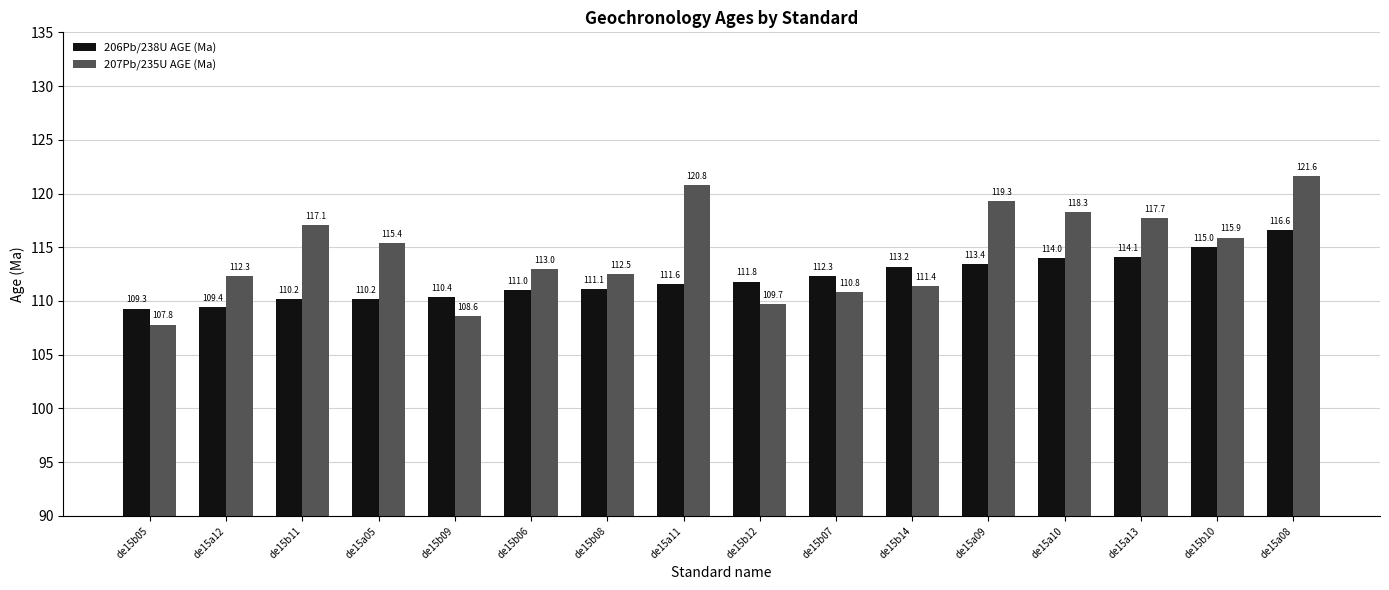

Read the 207Pb/235U AGE (Ma) value at de15a11.

120.8